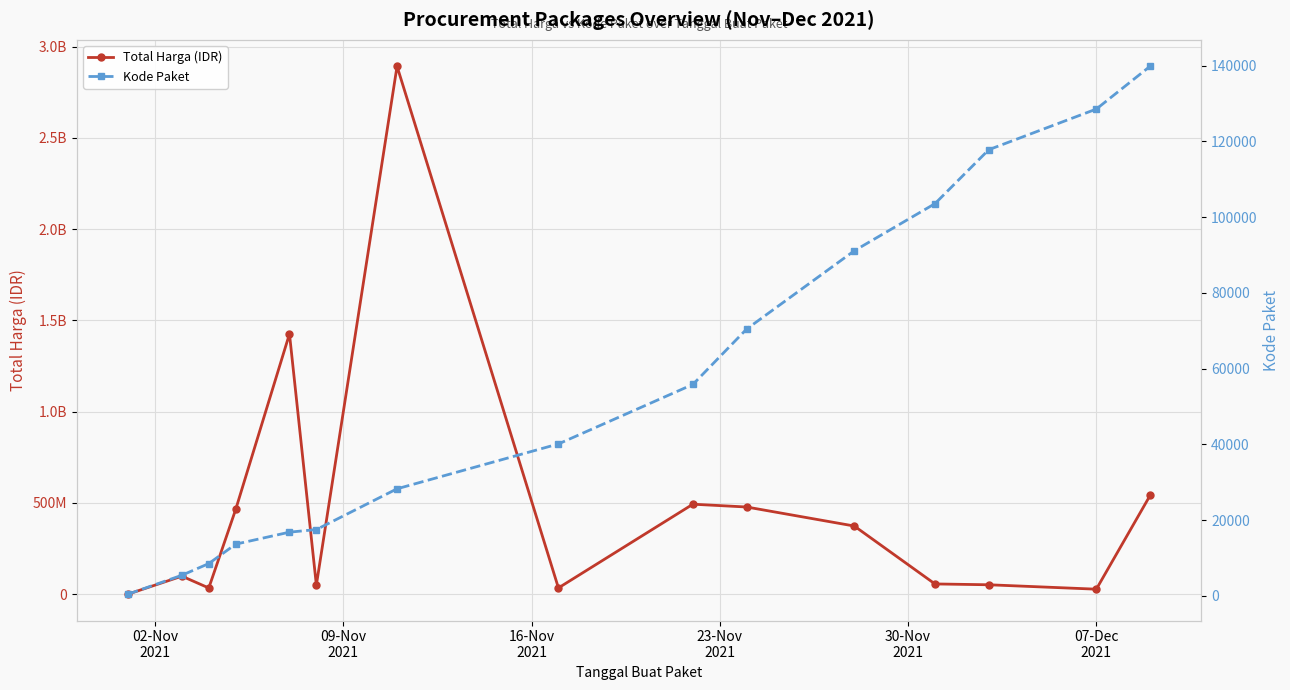

How many interior local peaks does the Total Harga (IDR) series have?

4